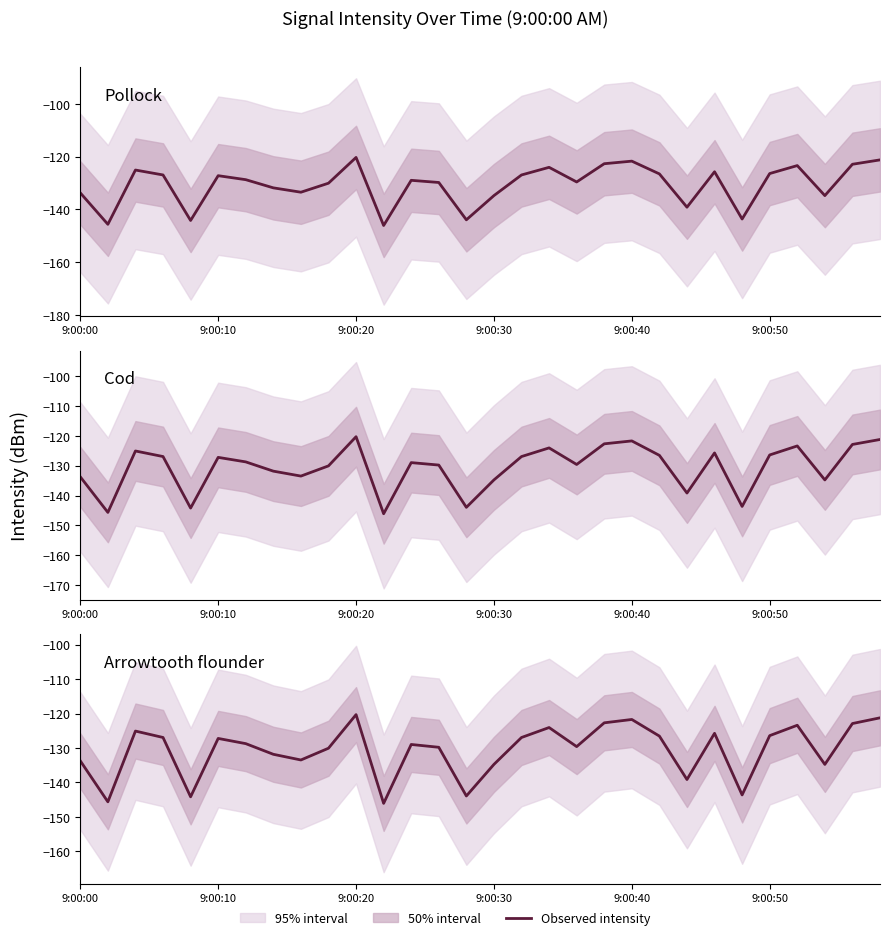

Does the chart have visible grid lines?

No